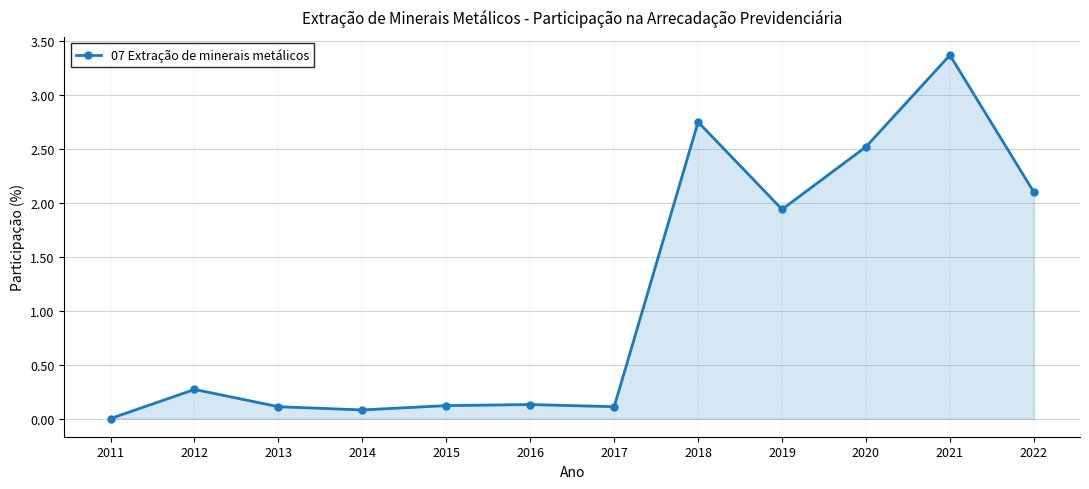

What is the sum of all values?

13.5